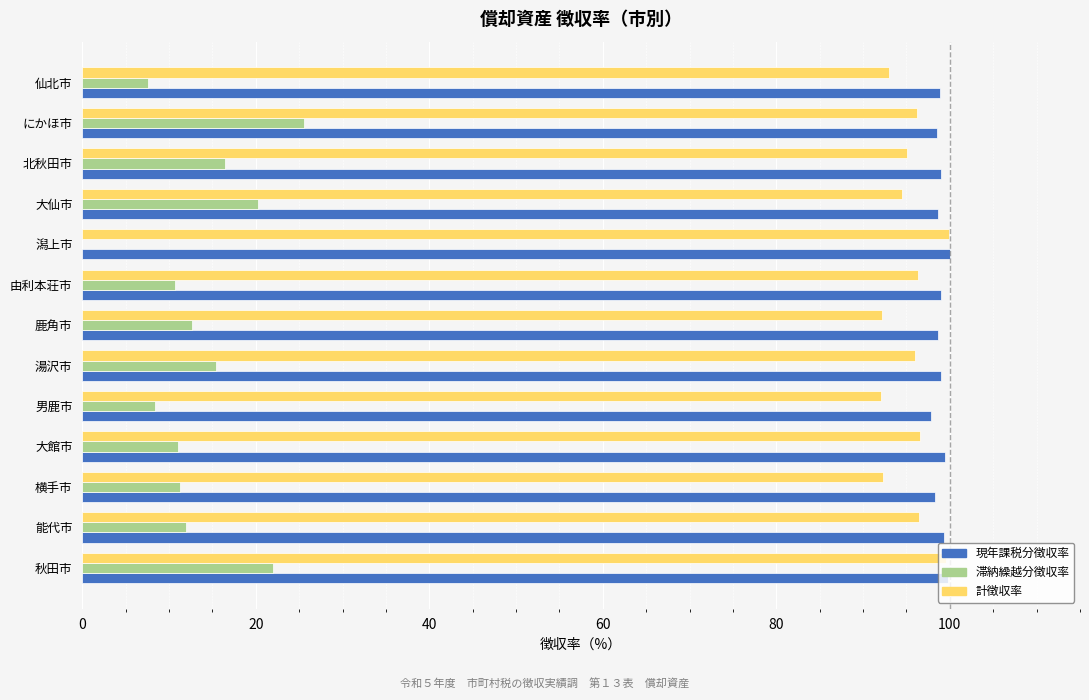

What is the total value across all series at 北秋田市?

210.5